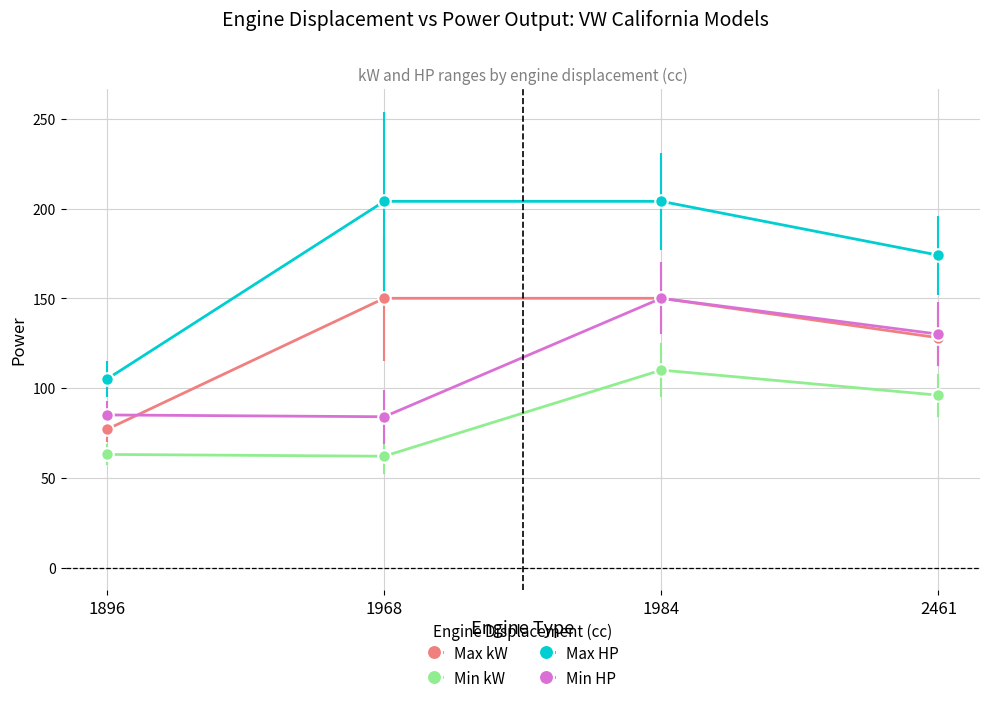

What is the spread (max minus min) of values at 1984?

94